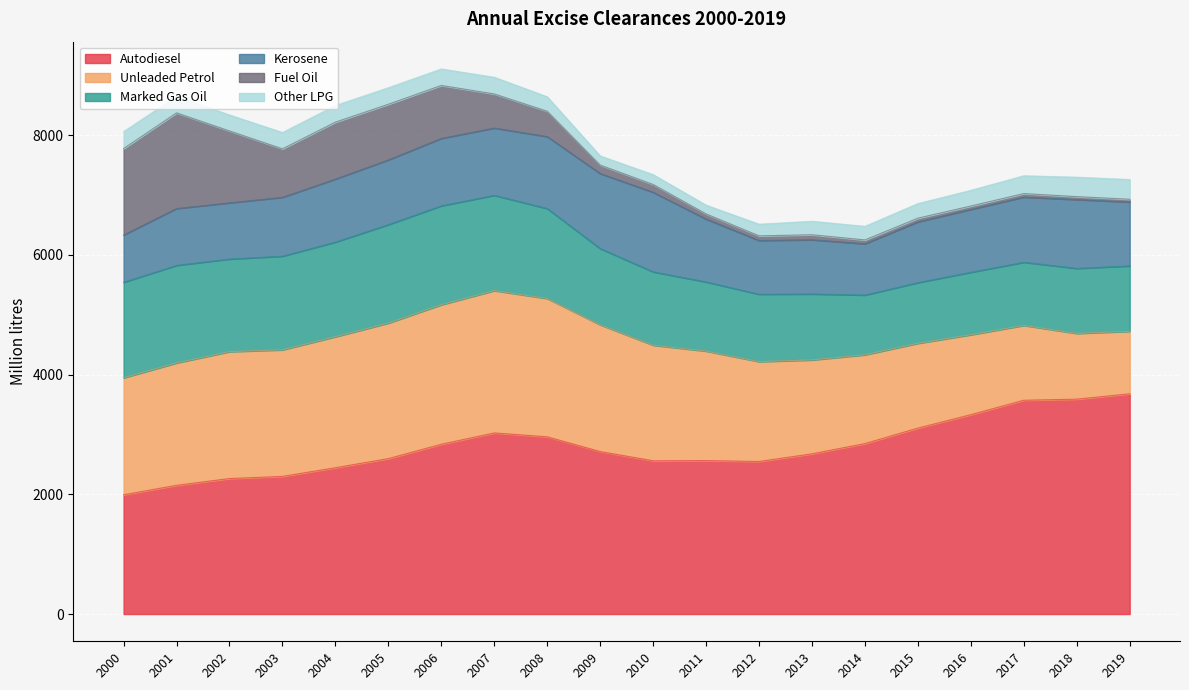

Which series changed the most between 2002 and 2006?

Autodiesel